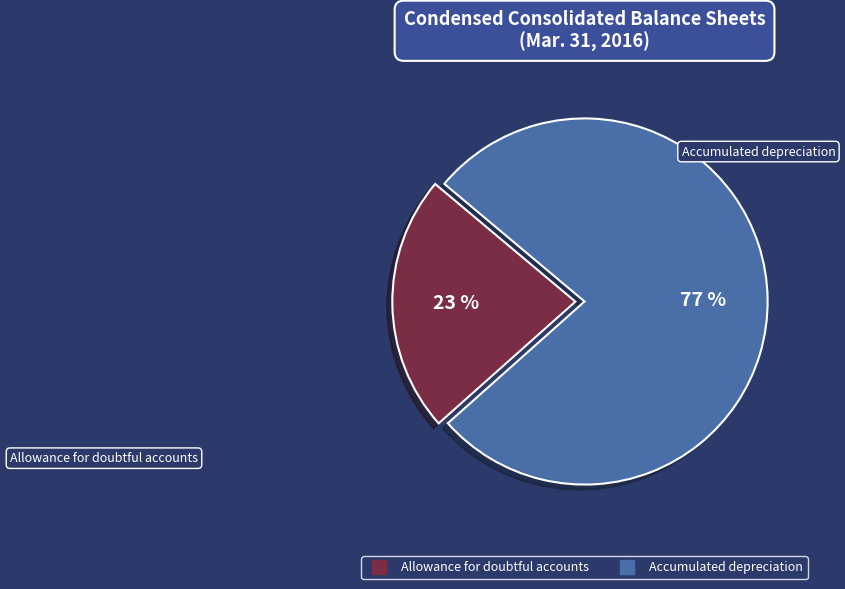

To the nearest percent, what portion does Accumulated depreciation represent?

77%